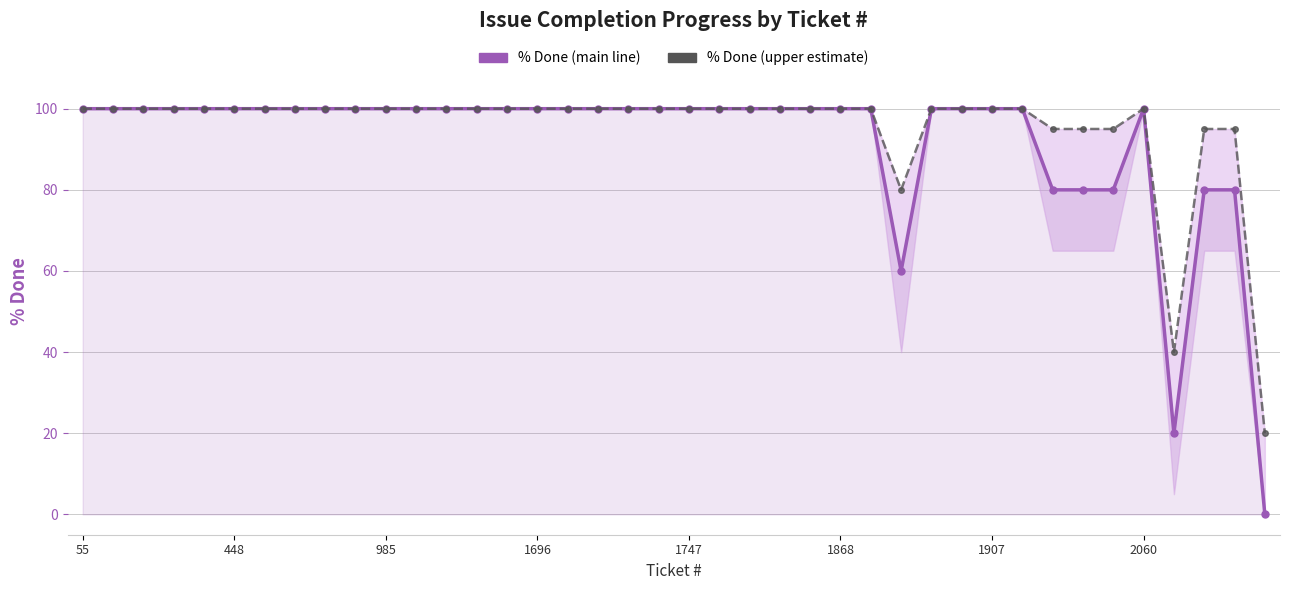

What is the difference between the maximum and minimum values in the % Done (upper estimate) series?

80